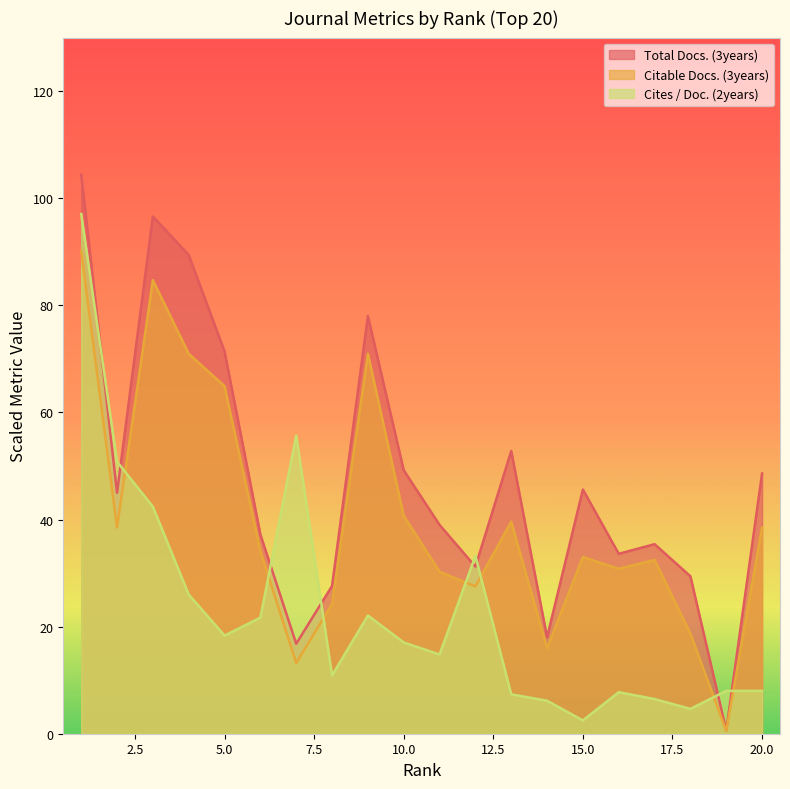

Reading left to right, transcribe all the data shown in this chart.

Total Docs. (3years): 1=104.4	2=45.0	3=96.6	4=89.4	5=71.4	6=37.2	7=16.8	8=27.6	9=78.0	10=49.2	11=39.0	12=31.2	13=52.8	14=18.0	15=45.6	16=33.6	17=35.4	18=29.4	19=0.6	20=48.6
Citable Docs. (3years): 1=90.2	2=38.5	3=84.7	4=71.0	5=64.9	6=34.1	7=13.2	8=24.2	9=71.0	10=40.7	11=30.3	12=27.5	13=39.6	14=16.0	15=33.0	16=30.8	17=32.5	18=18.7	19=0.6	20=38.5
Cites / Doc. (2years): 1=97.0	2=50.8	3=42.4	4=26.0	5=18.3	6=21.7	7=55.7	8=10.9	9=22.1	10=17.0	11=14.8	12=33.2	13=7.4	14=6.2	15=2.5	16=7.8	17=6.5	18=4.6	19=8.0	20=8.0